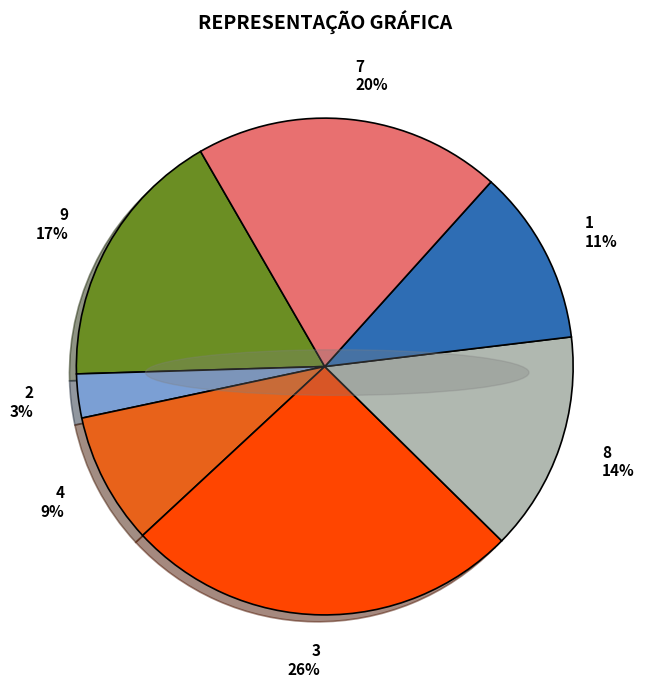

True or false: 7 accounts for 28% of the total.

False